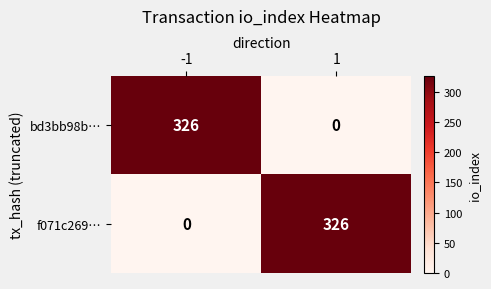

Reading left to right, what are all the values shown in this chart?

bd3bb98b…: 326	0
f071c269…: 0	326